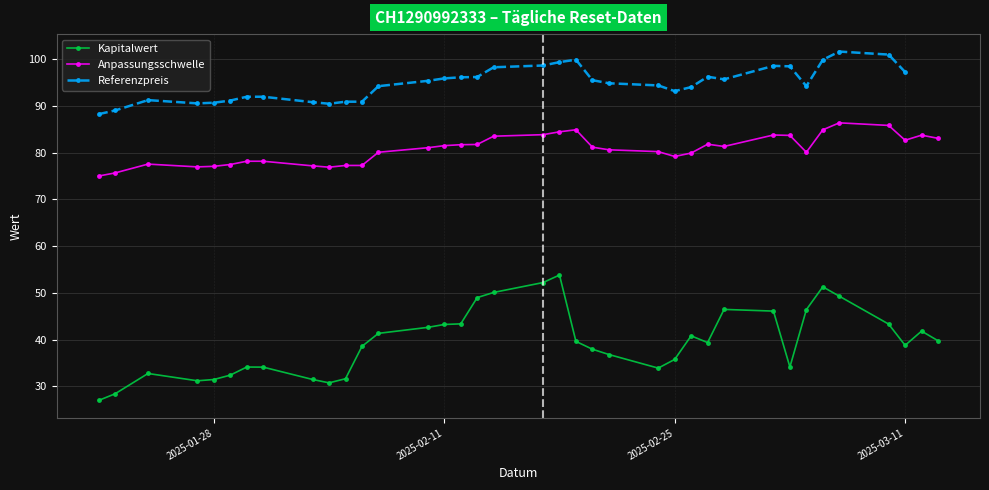

Rank the series by their average value, from lowest to highest.

Kapitalwert, Anpassungsschwelle, Referenzpreis